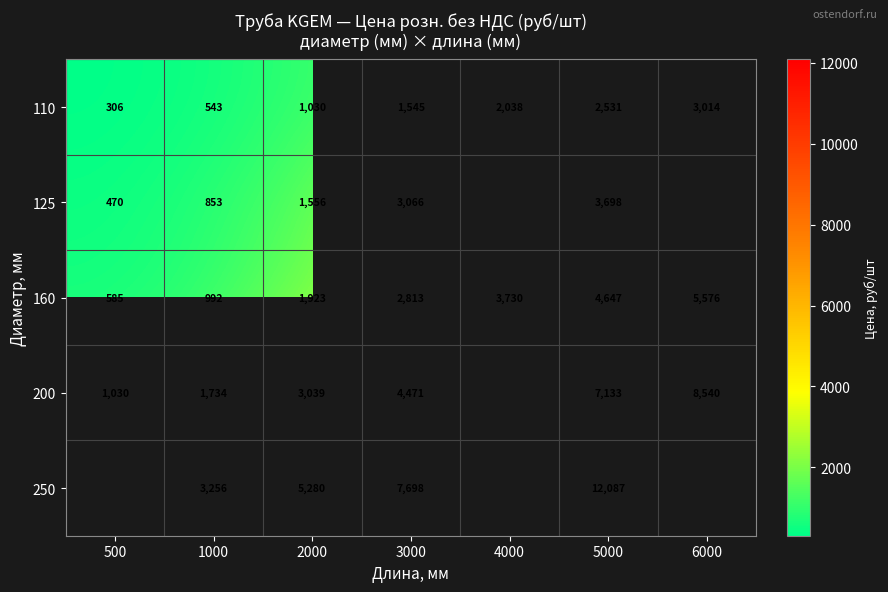

Is the value of 200 at 6000 greater than the value of 125 at 2000?

Yes